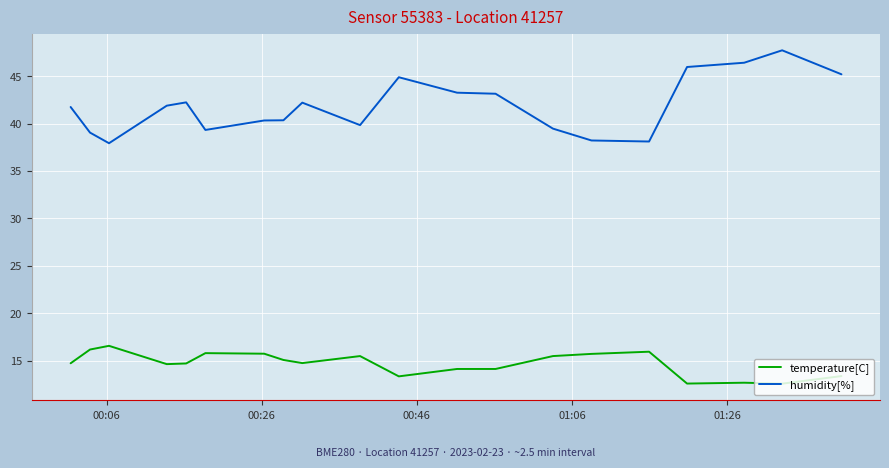

List the series in order of their overall mean, lowest first.

temperature[C], humidity[%]